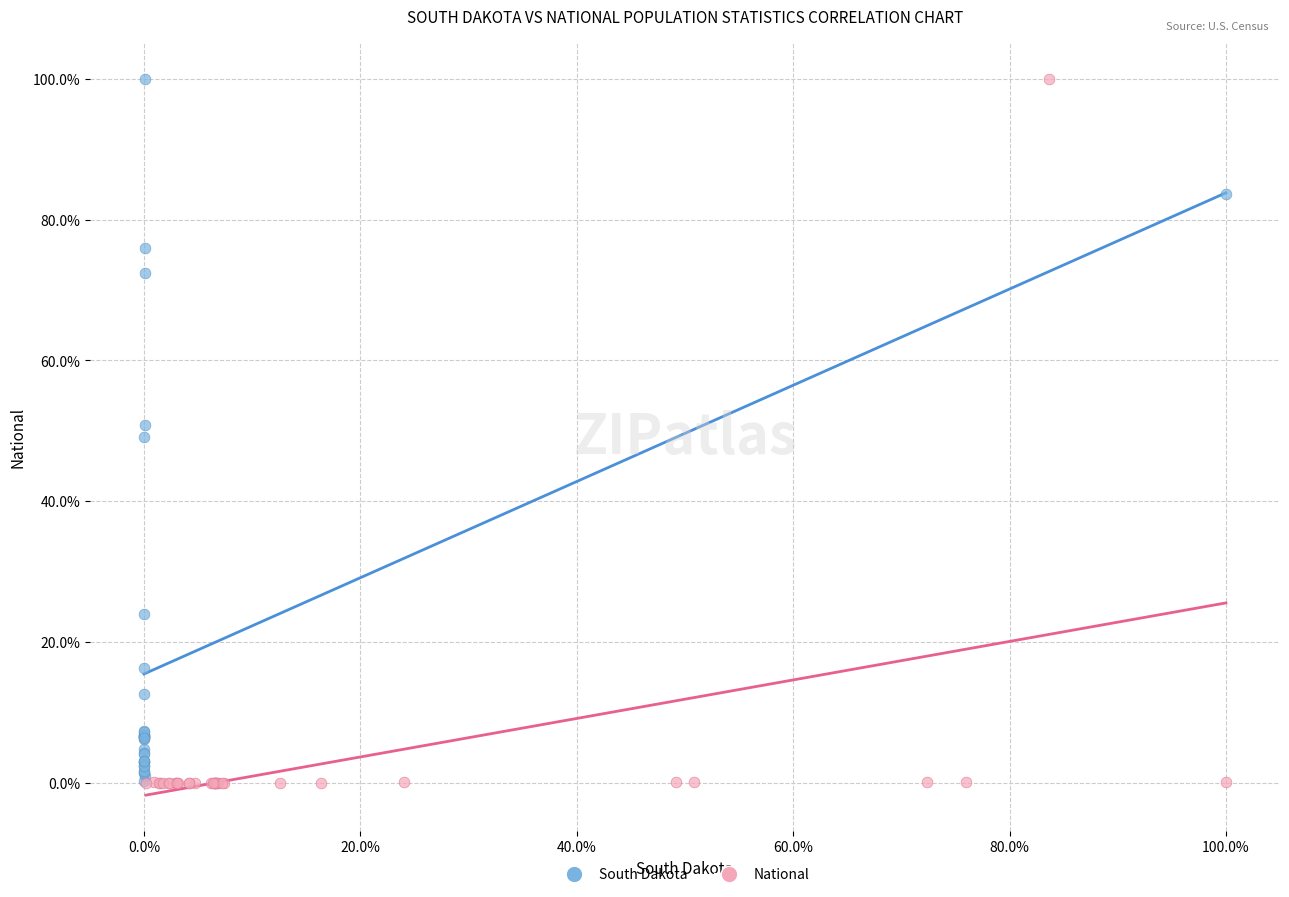

What are all the series names shown in the legend?

South Dakota, National